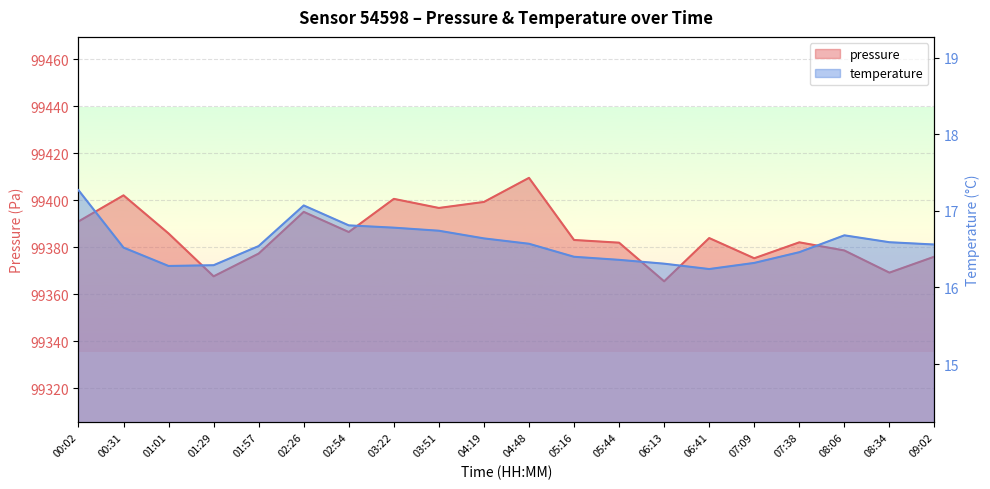

The pressure series shows 99382.1 at 07:38. True or false?

True